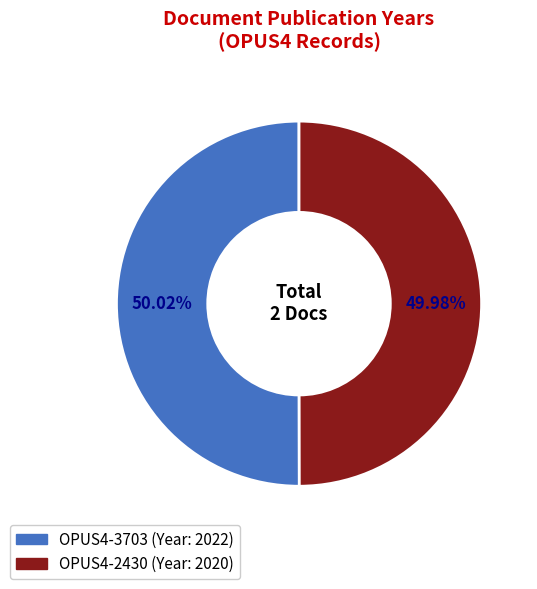

Combined, do OPUS4-3703 and OPUS4-2430 account for over 50%?

Yes